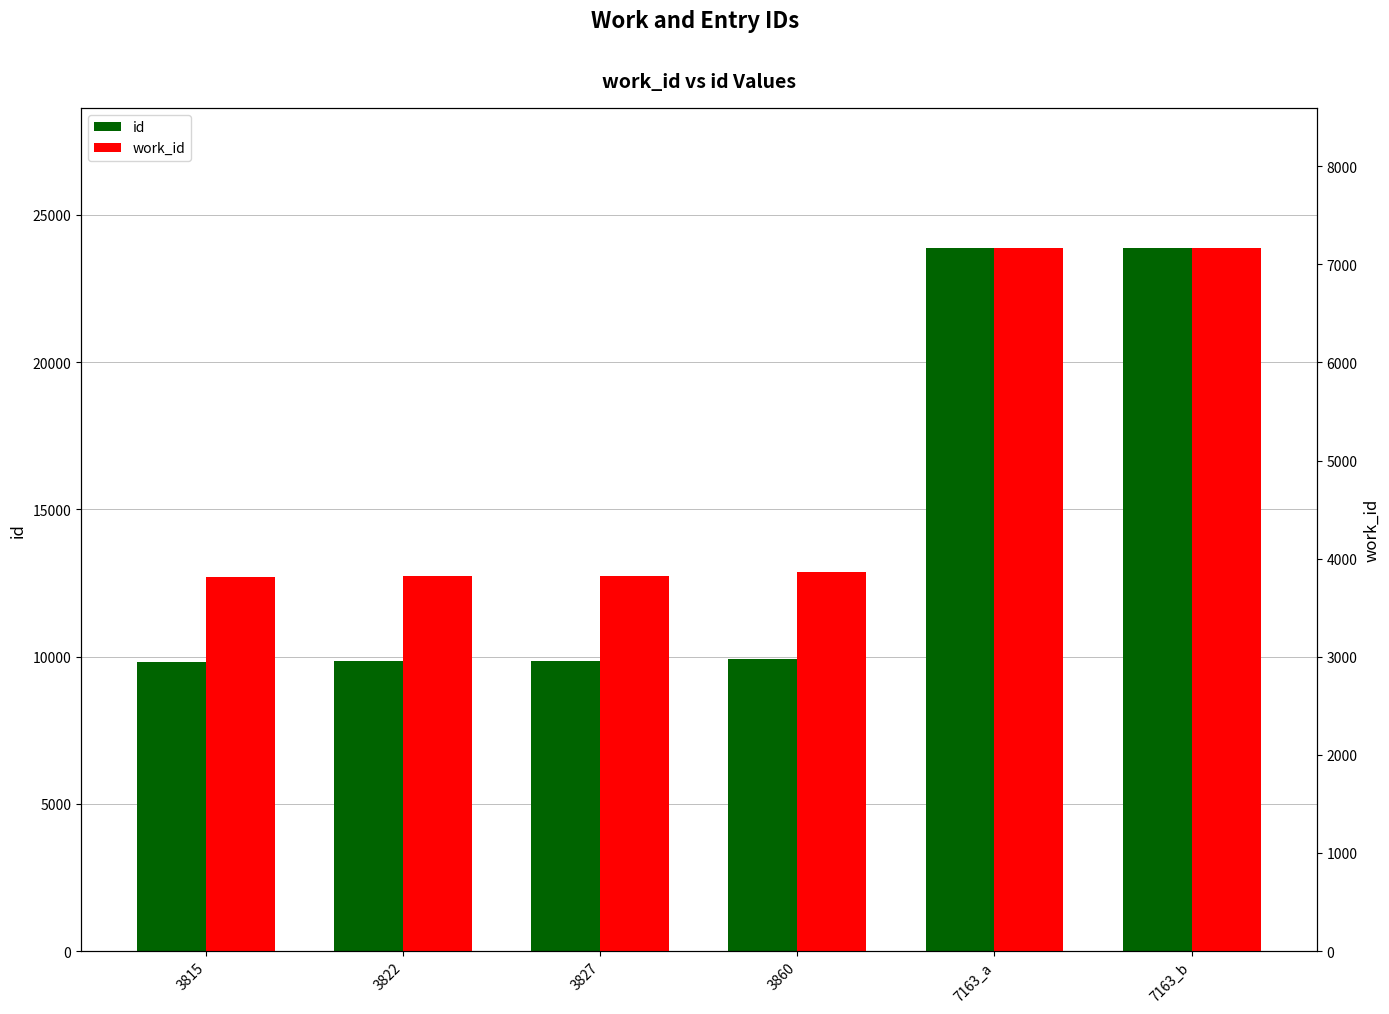

What position from the left is 3827?

3